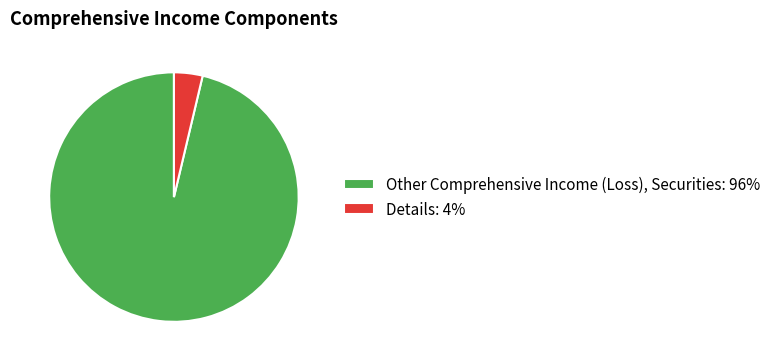

Is it true that Details: 4% is 4% of the pie?

True